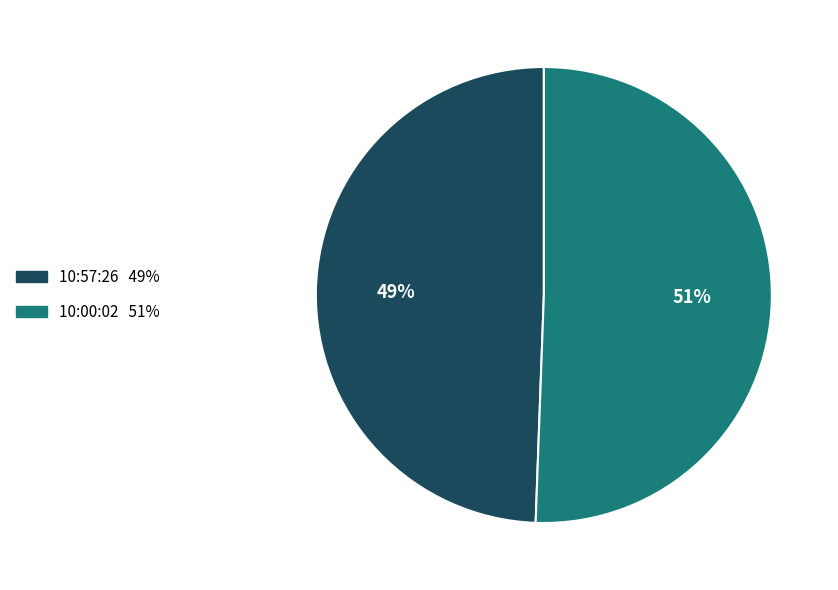

The 10:00:02 slice represents 65% of the pie. True or false?

False